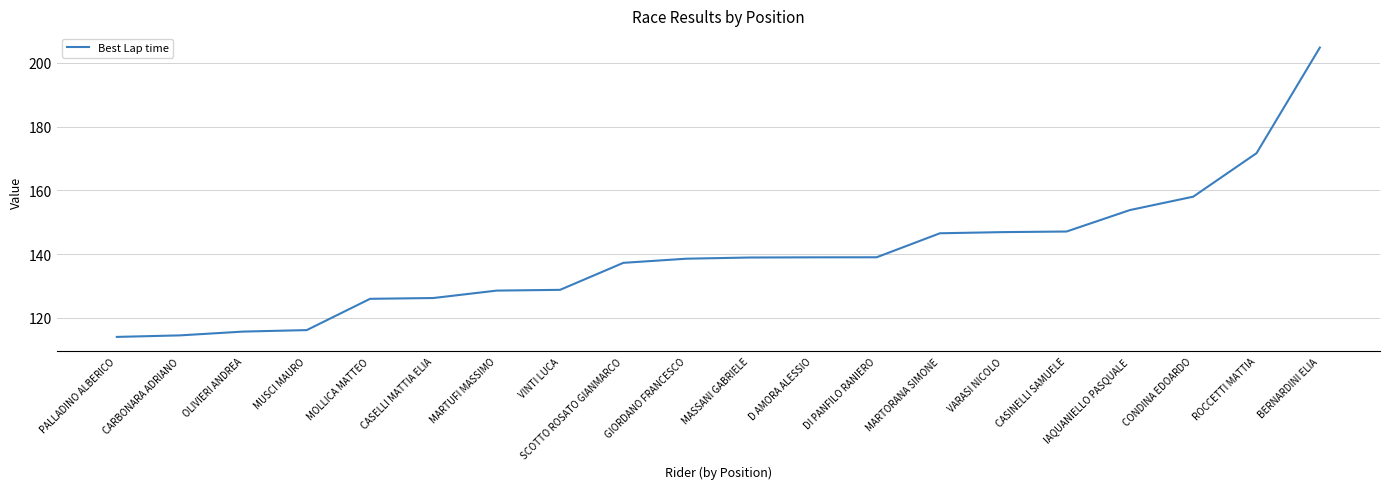

Which has a higher value, ROCCETTI MATTIA or GIORDANO FRANCESCO?

ROCCETTI MATTIA